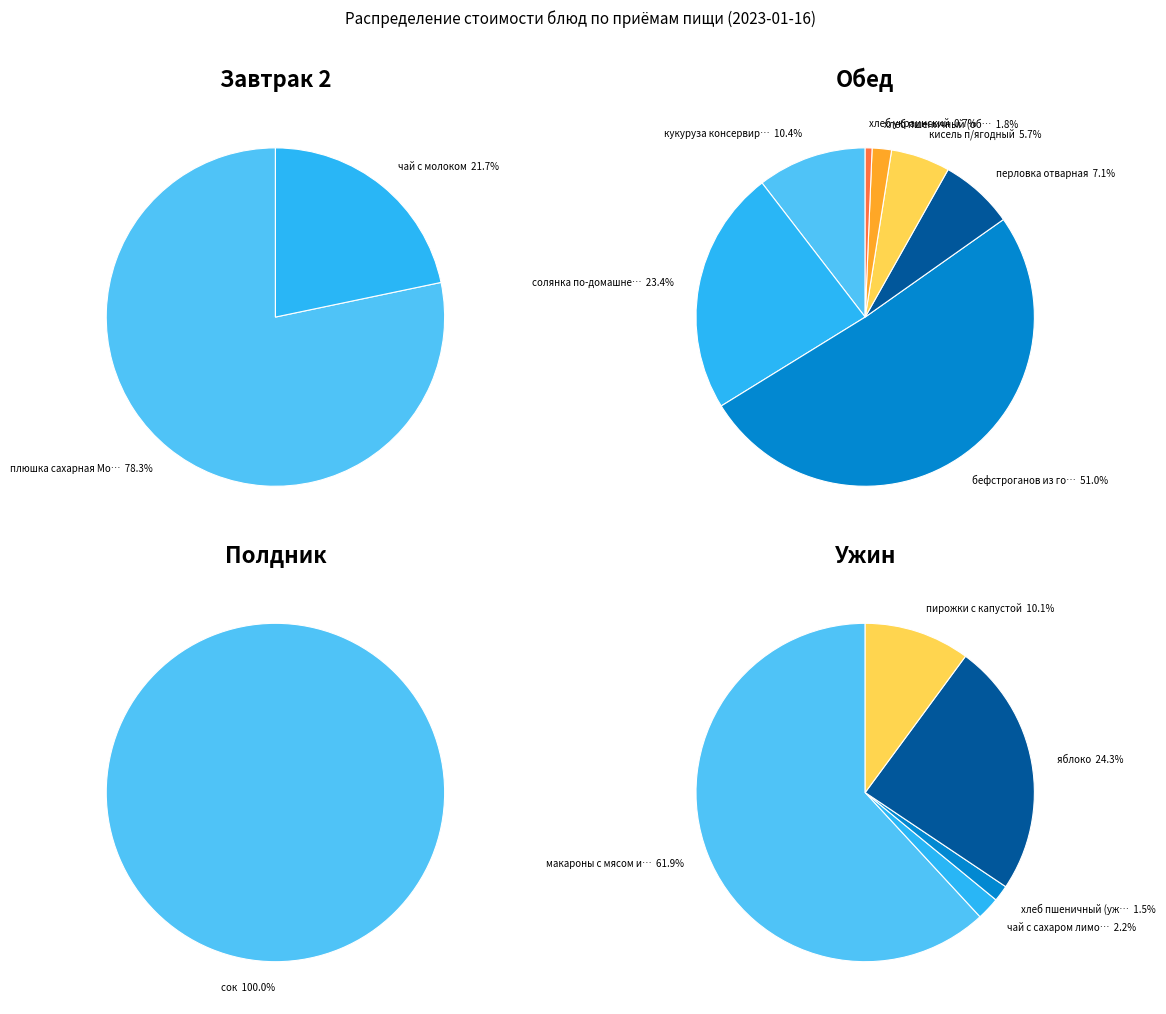

Which slice represents more than half of the pie?

плюшка сахарная Московская